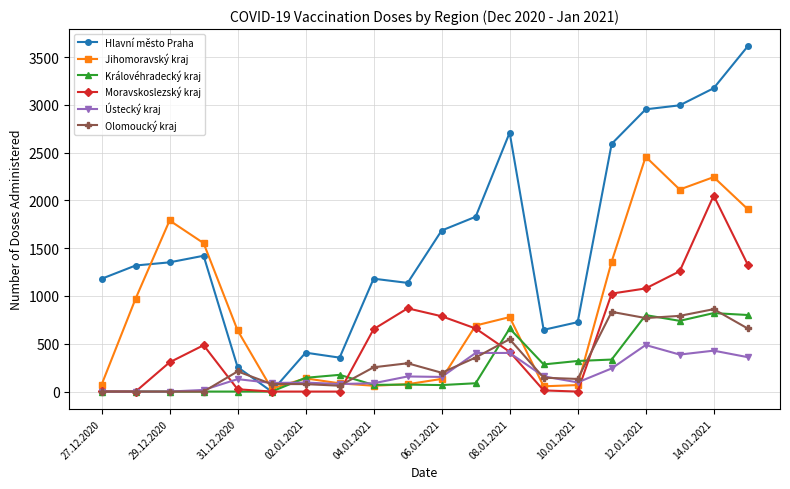

True or false: Ústecký kraj has more than 0 interior local peaks.

True